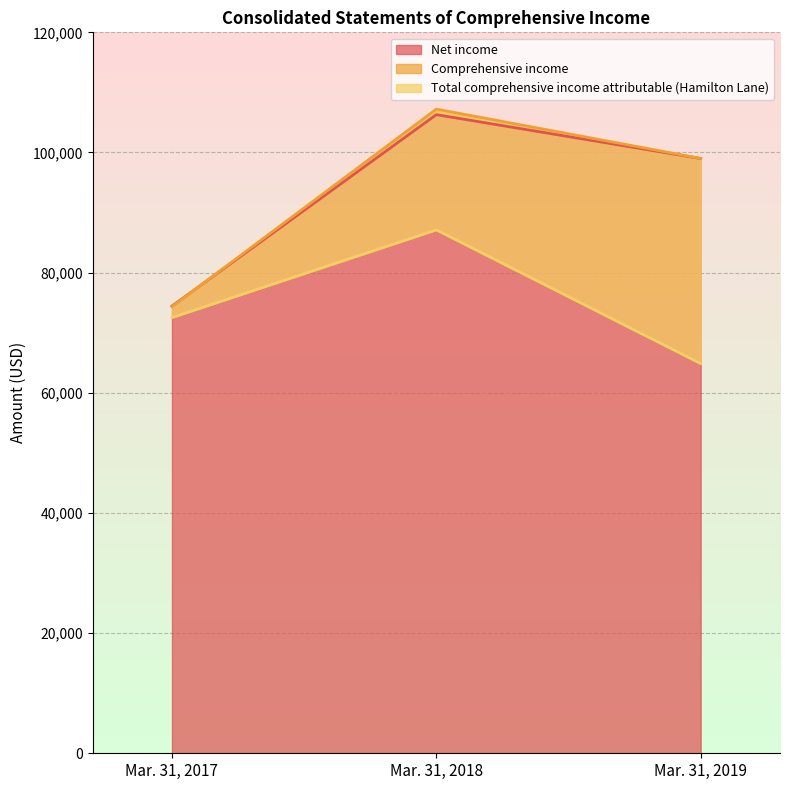

At which category is the sum across all series the highest?

Mar. 31, 2018